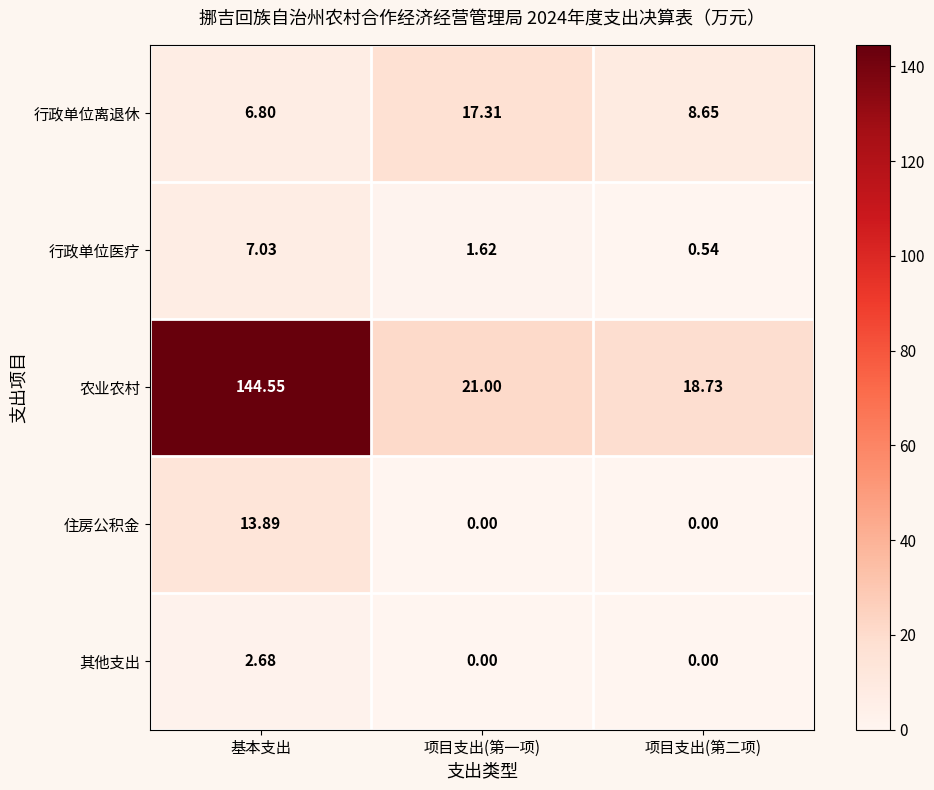

Where does the 农业农村 series first go above 21?

基本支出